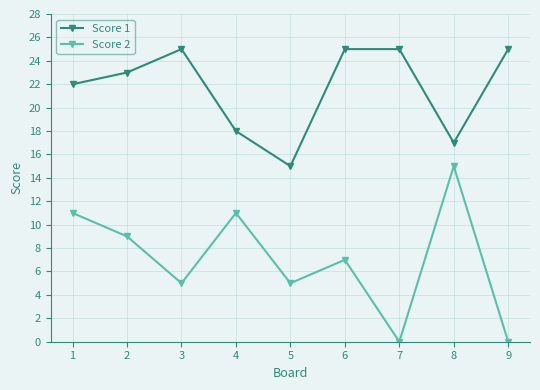

How many interior local valleys does the Score 1 series have?

2